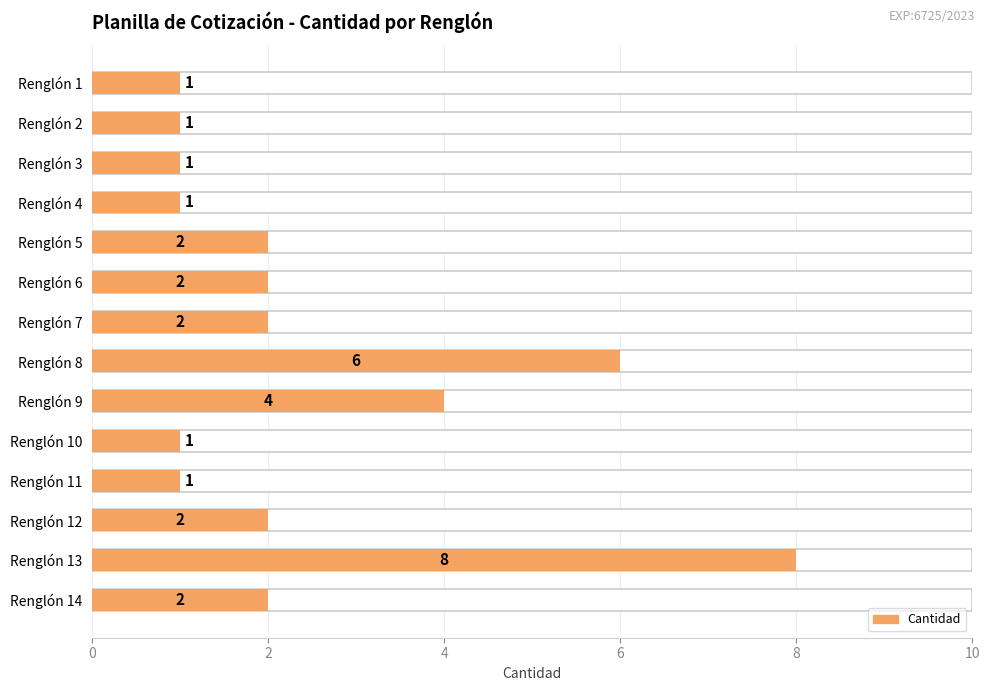

How many bars are there in total?

14